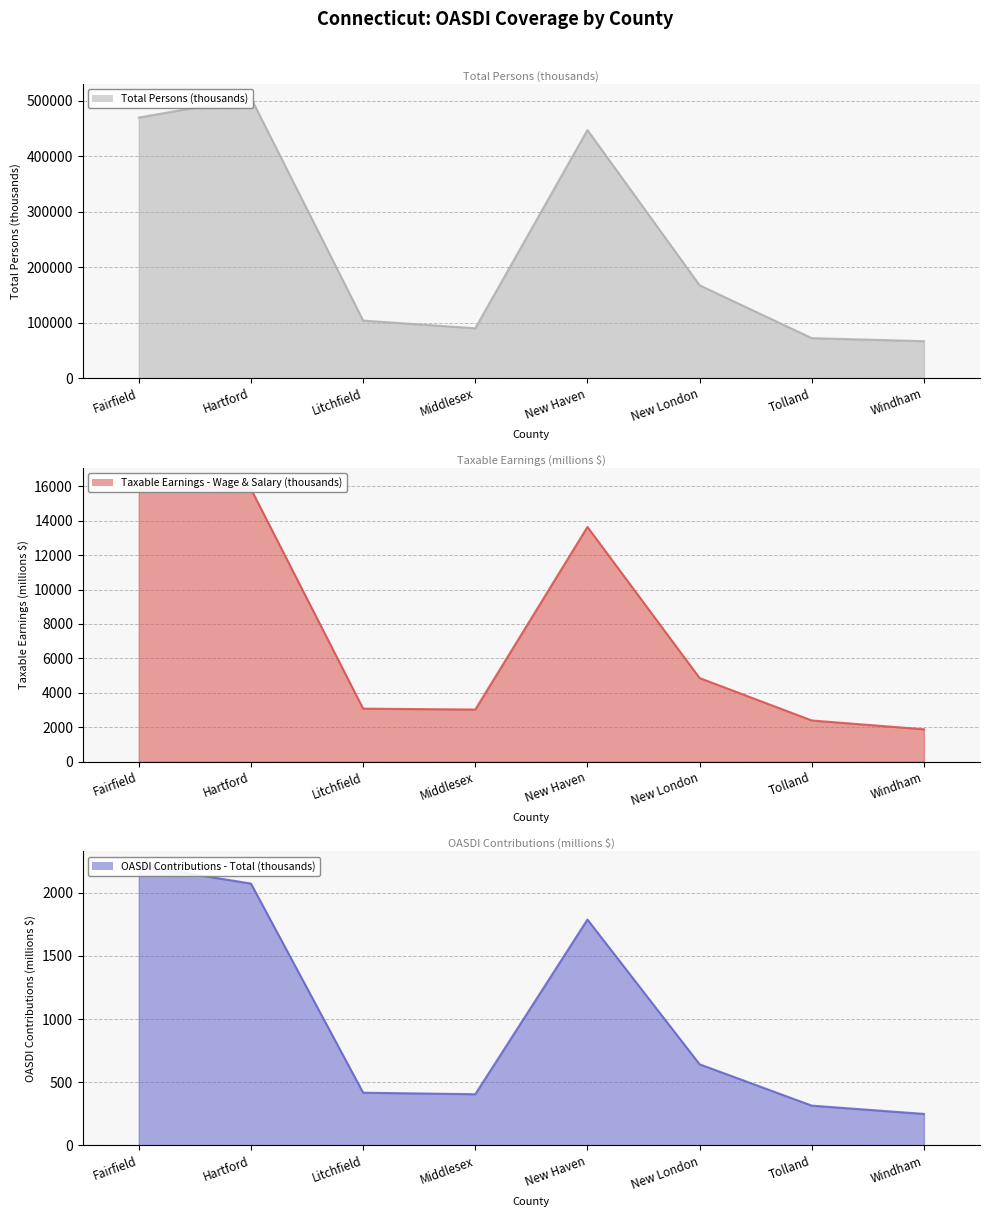

What is the smallest value displayed?

249.7